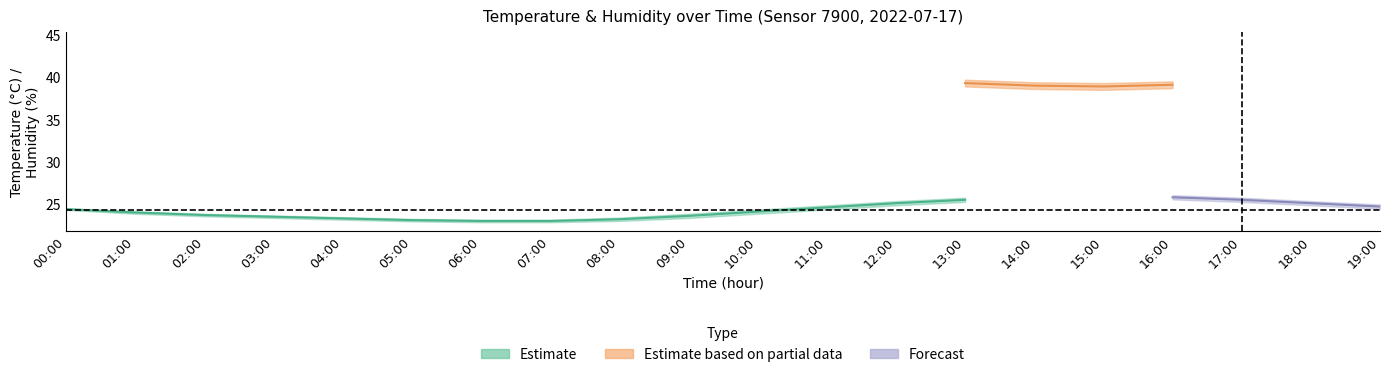

Which label corresponds to the smallest value in the chart?

06:00